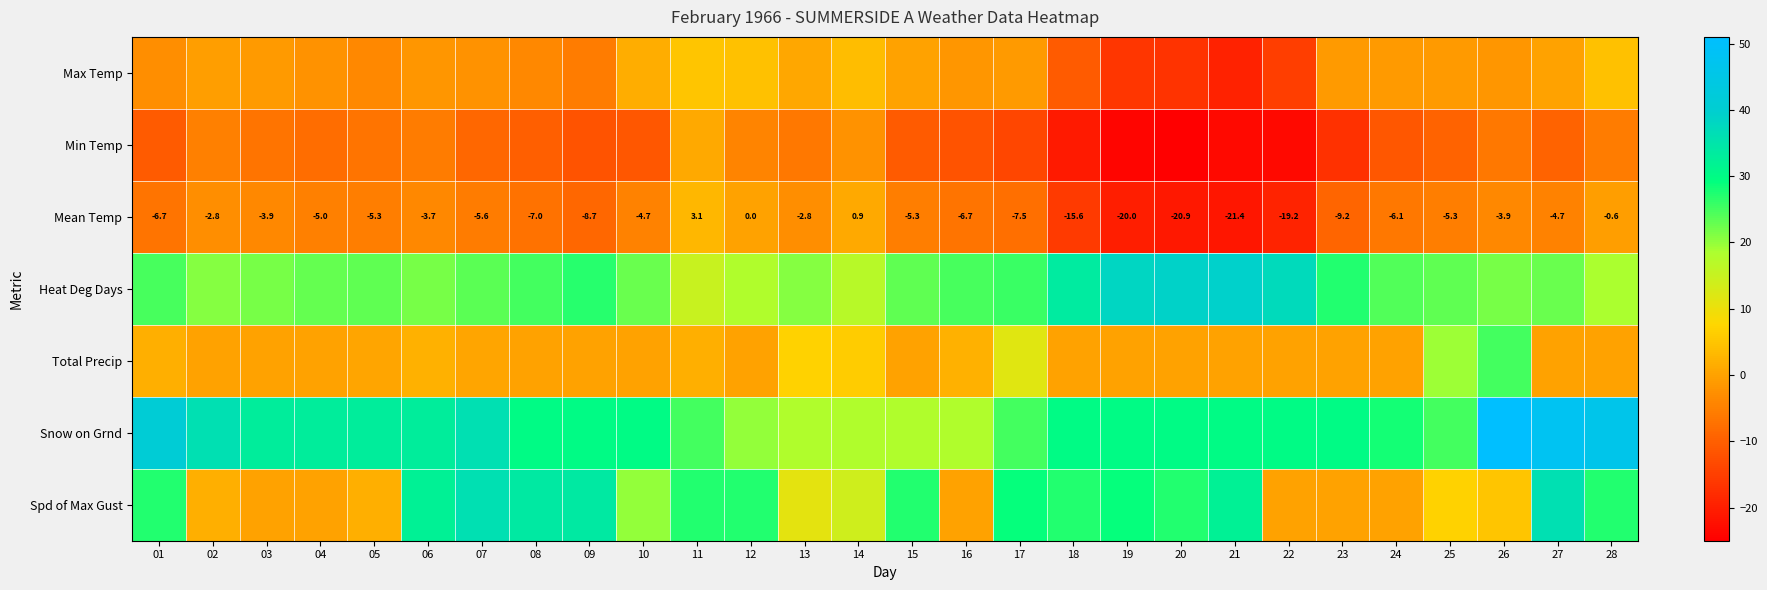

What is the spread (max minus min) of values at 28?

51.6